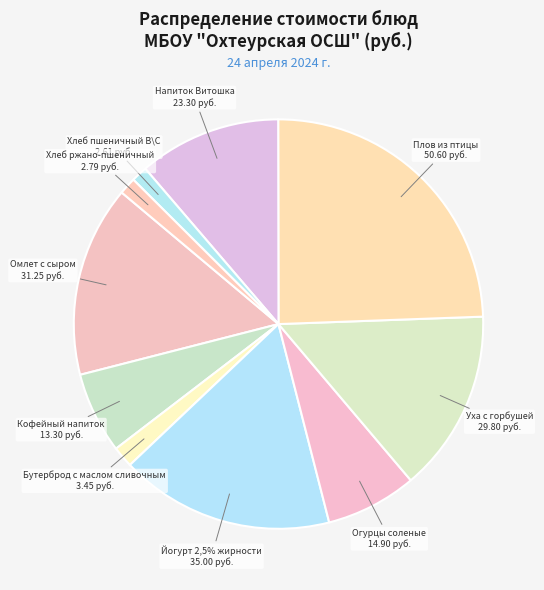

How many slices are in this pie chart?

10